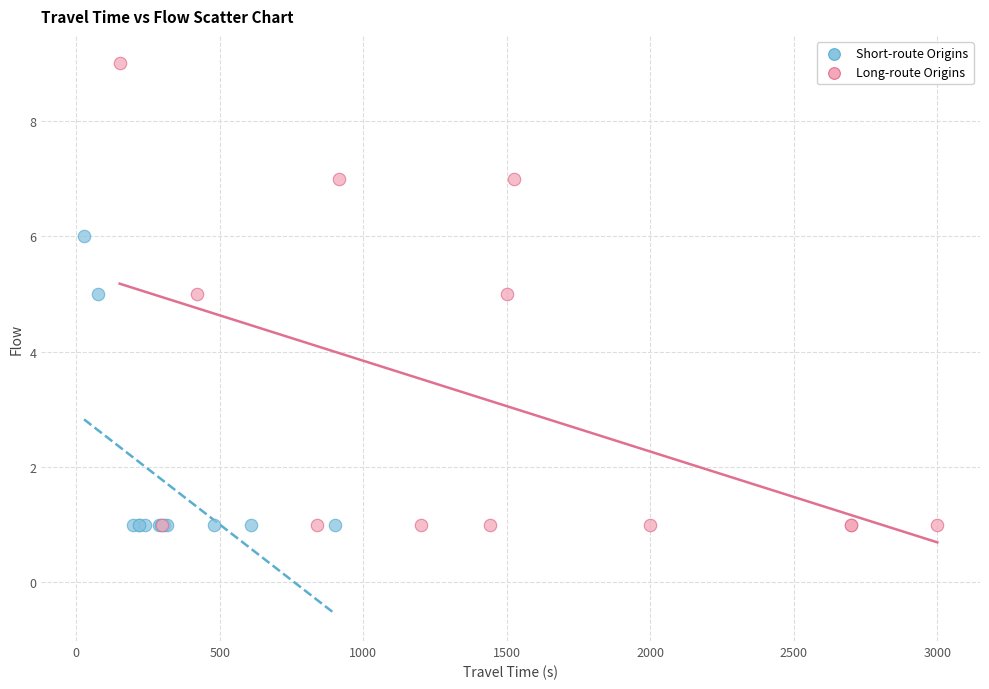

Which series reaches the maximum Y coordinate?

Long-route Origins